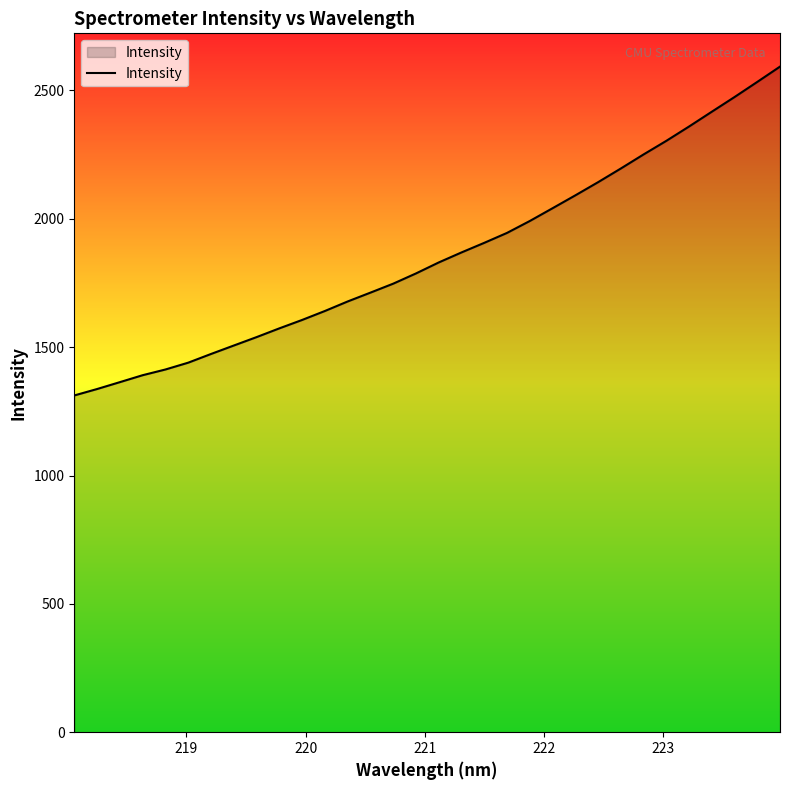

What is the maximum value shown in the chart?

2593.0